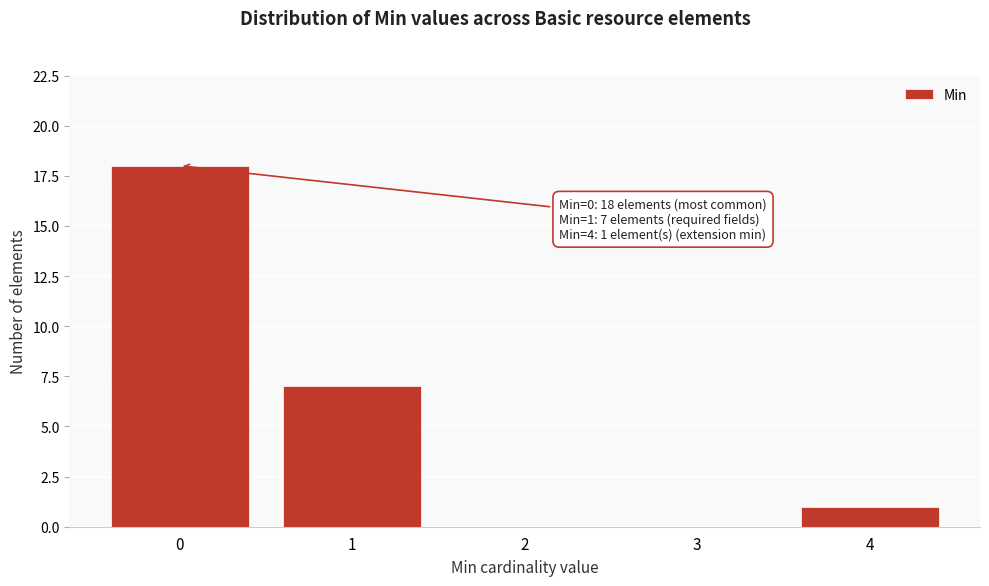

Reading right to left, list all the values displayed in this chart.

4=1	3=0	2=0	1=7	0=18